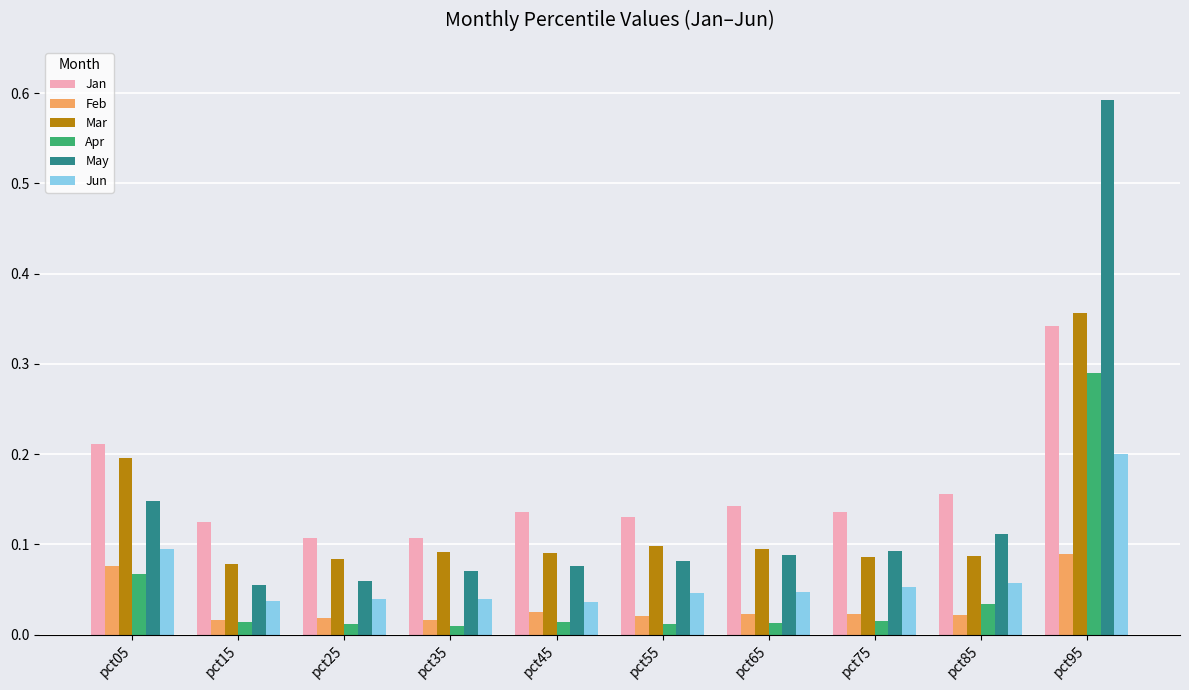

How many data points does each series have?

10